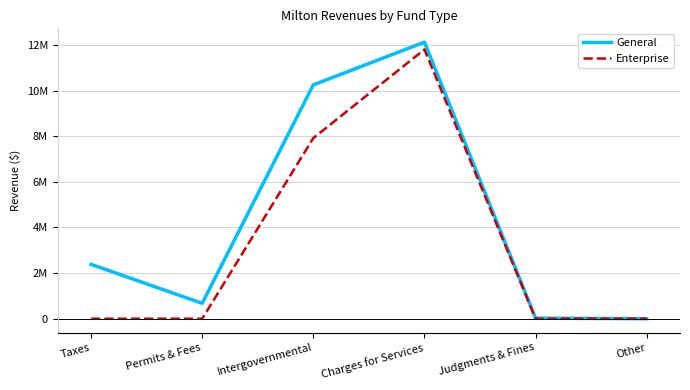

True or false: General has more than 1 interior local peaks.

False